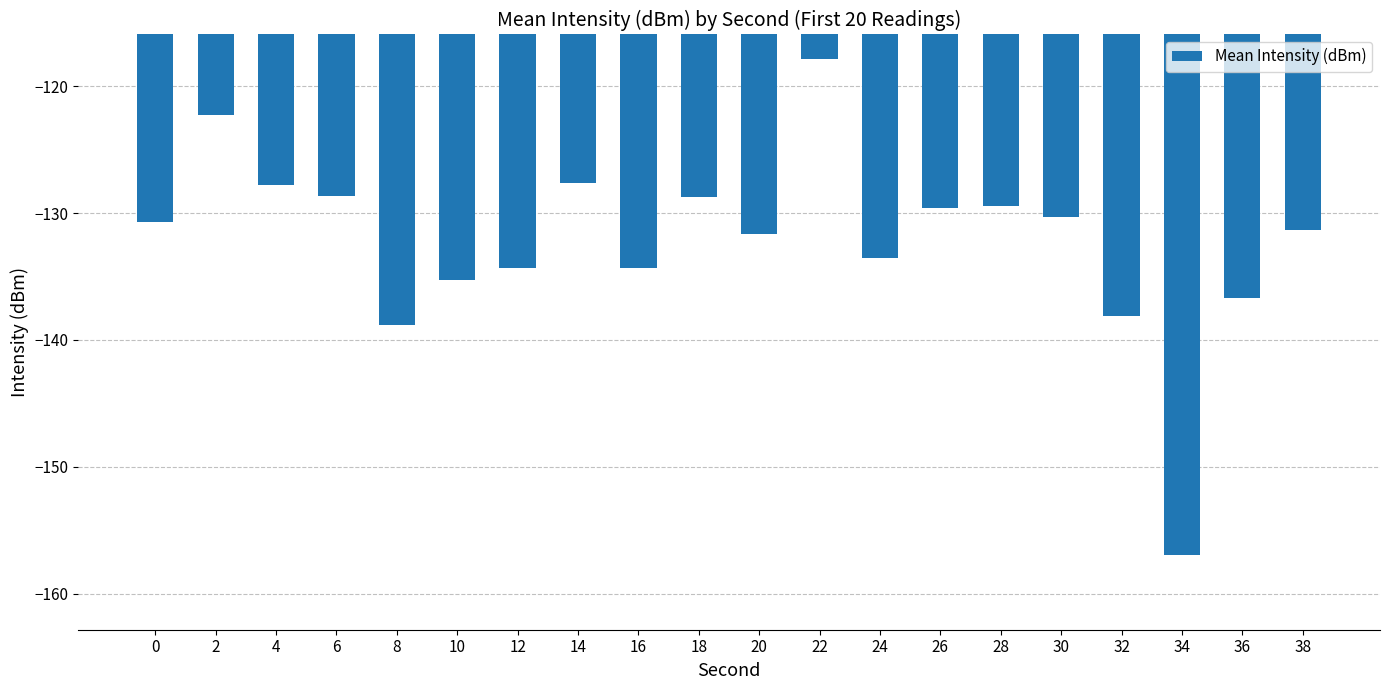

At which label is the value closest to -137?

36